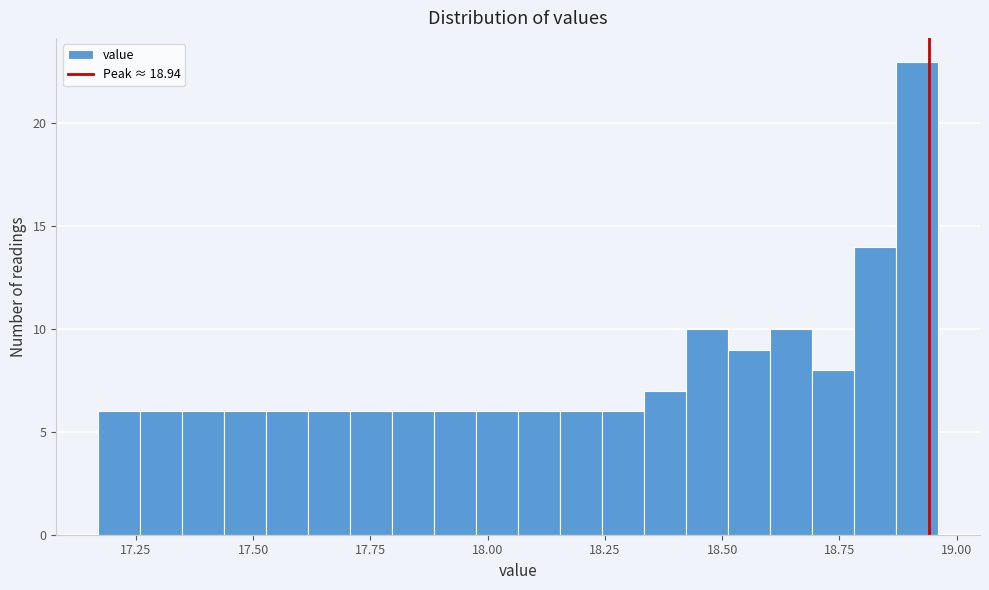

Around what value on the x-axis is the tallest bar? Give the approximate position of its centre, as read against the axis.

18.90